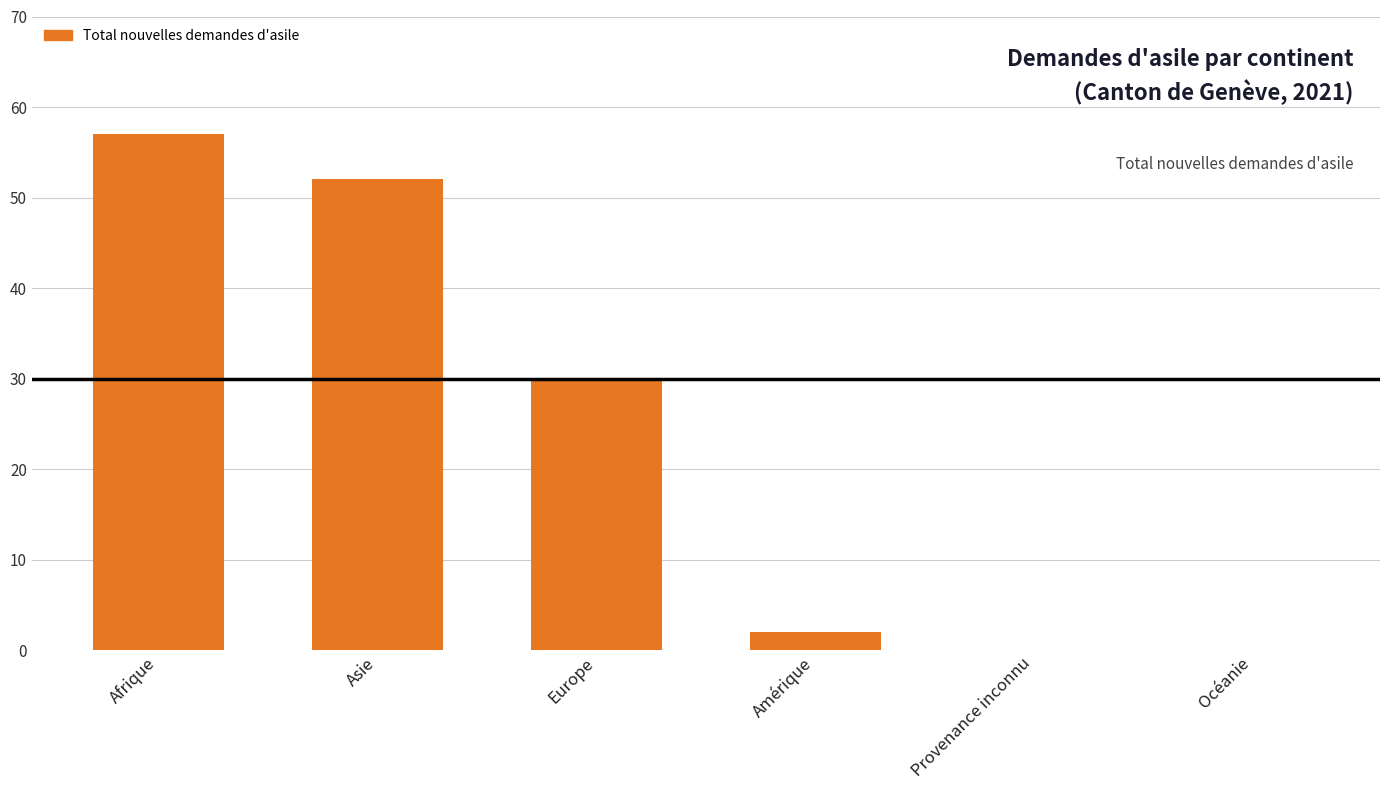

What is the maximum value shown in the chart?

57